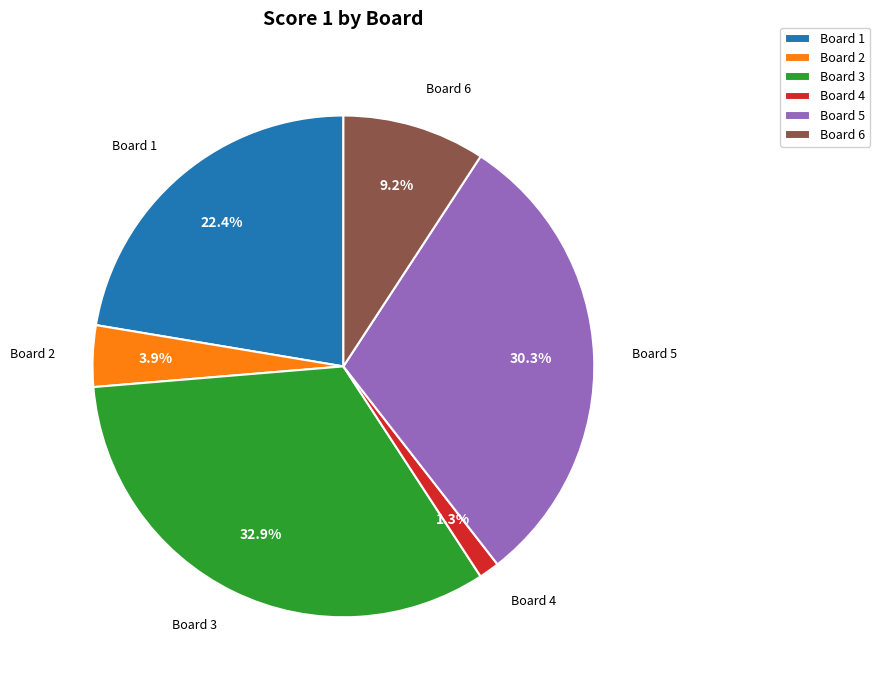

Combined, do Board 3 and Board 4 account for over 50%?

No